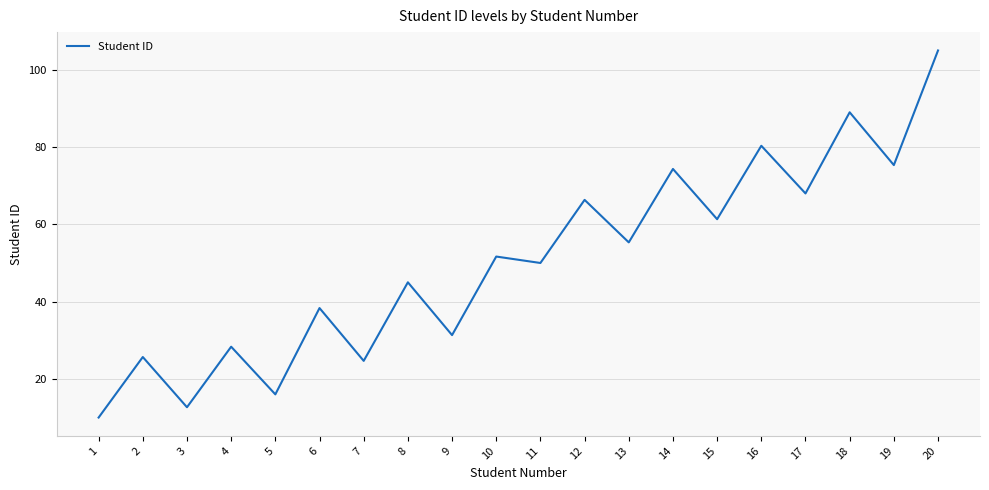

Between 8 and 2, which is larger?

8